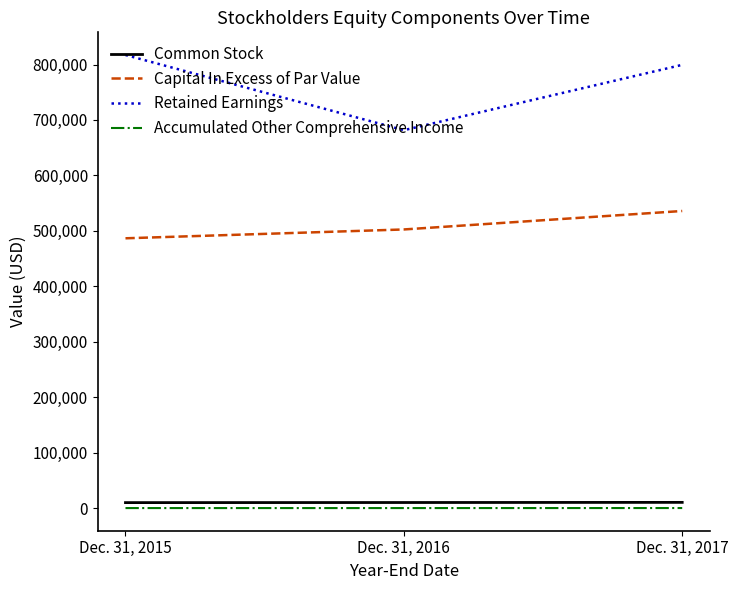

Which category has the highest value in the Capital In Excess of Par Value series?

Dec. 31, 2017